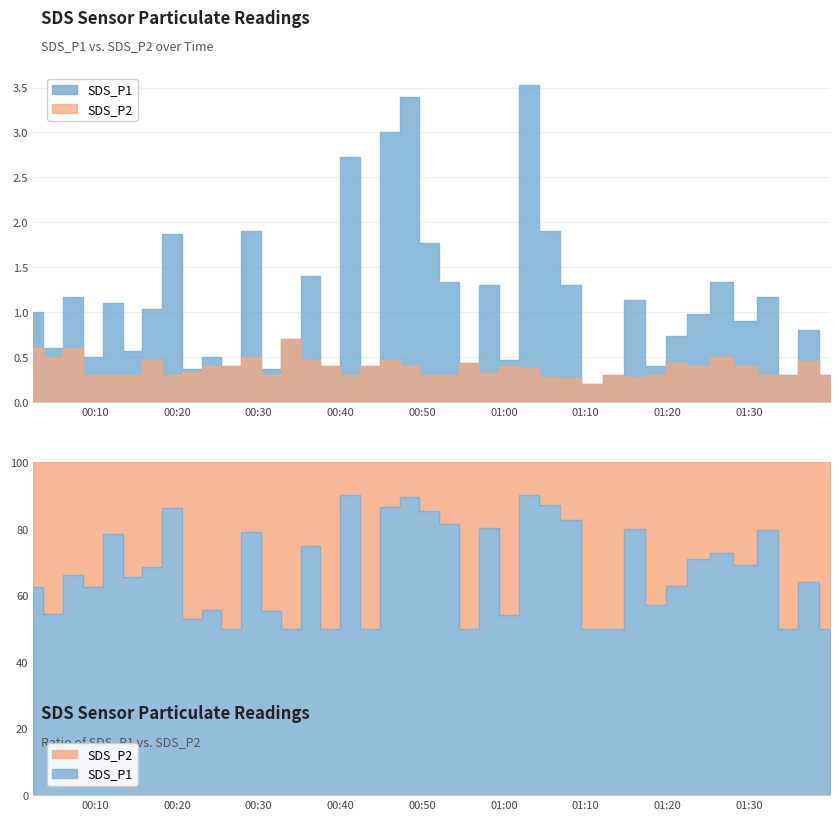

Where is SDS_P2 nearest to the value 0?

2023/05/11 01:10:47